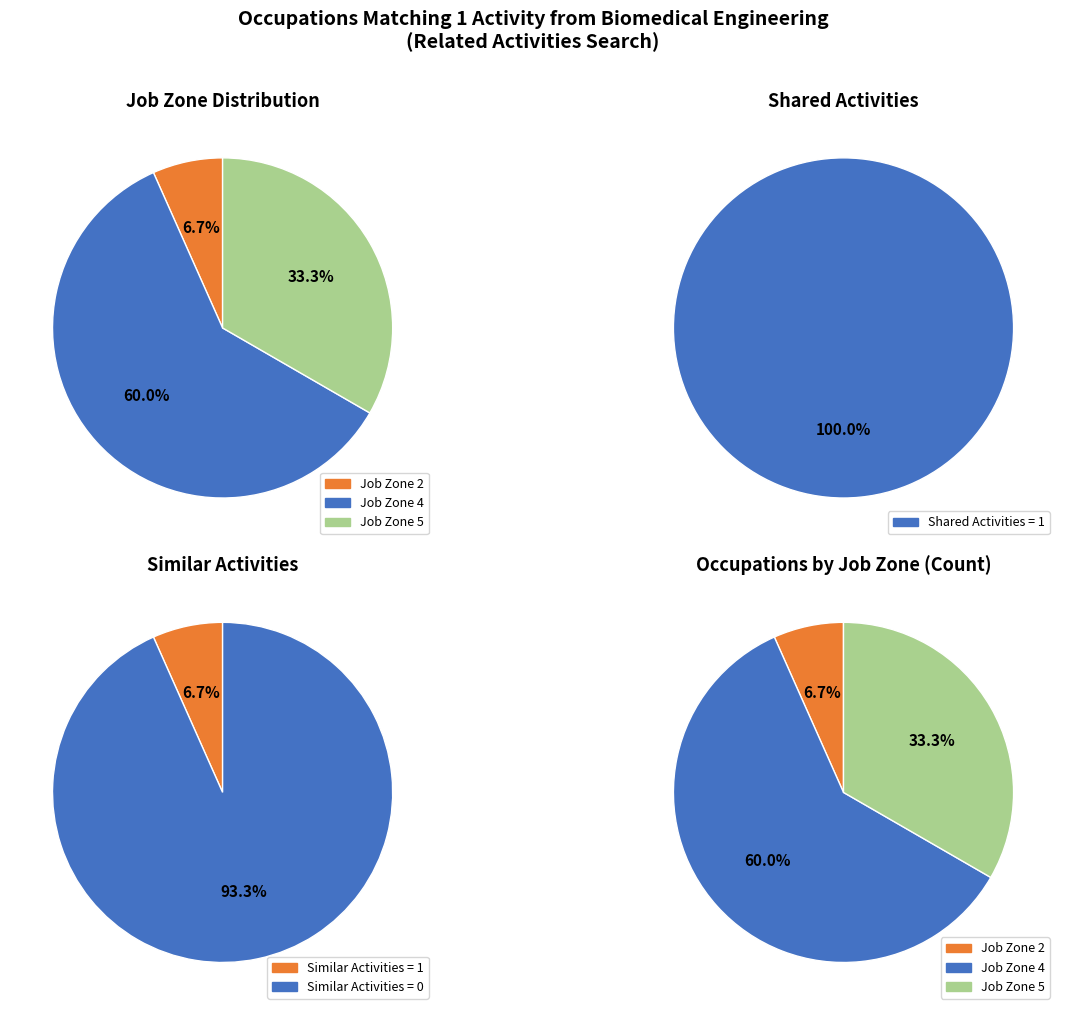

Which series has the largest range (max minus min)?

Job Zone 4